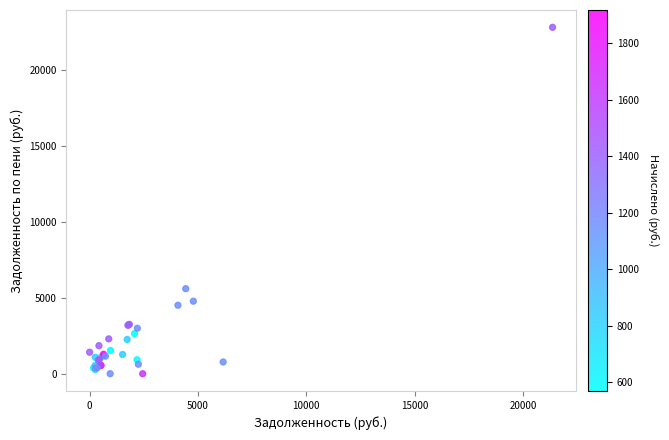

What Y value in the scatter plot is closest to 11390?

5592.6